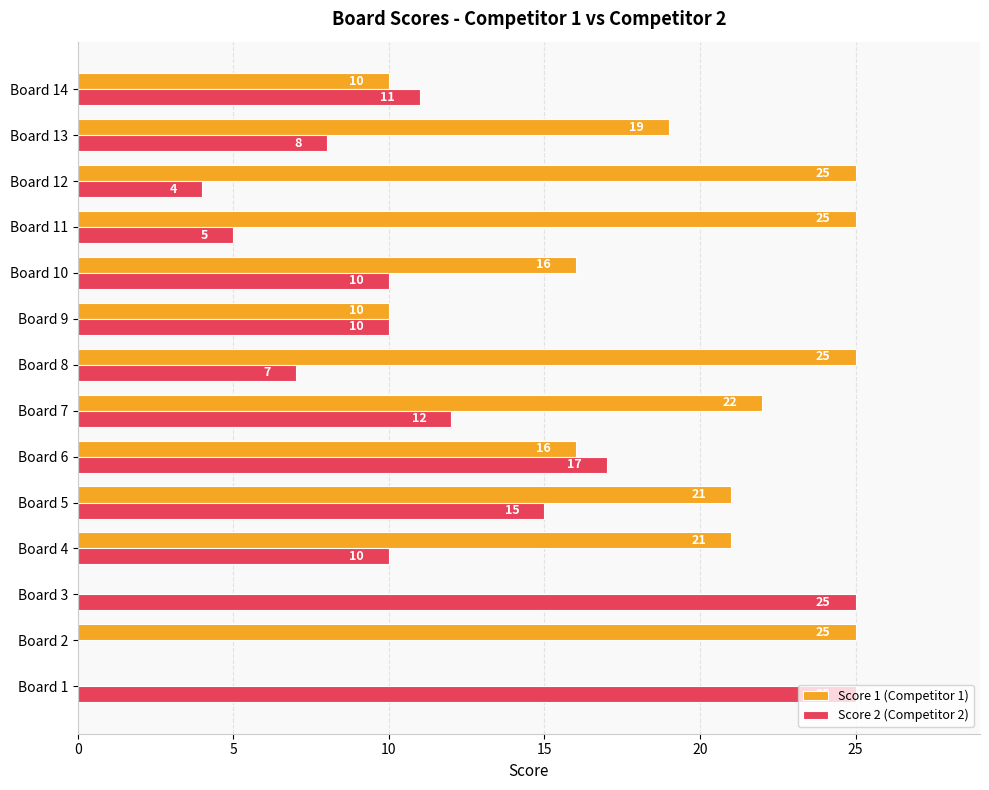

Which series changed the most between Board 2 and Board 6?

Score 2 (Competitor 2)